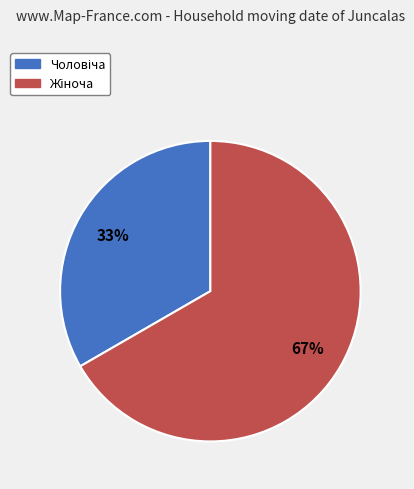

To the nearest percent, what is the average slice percentage?

50%